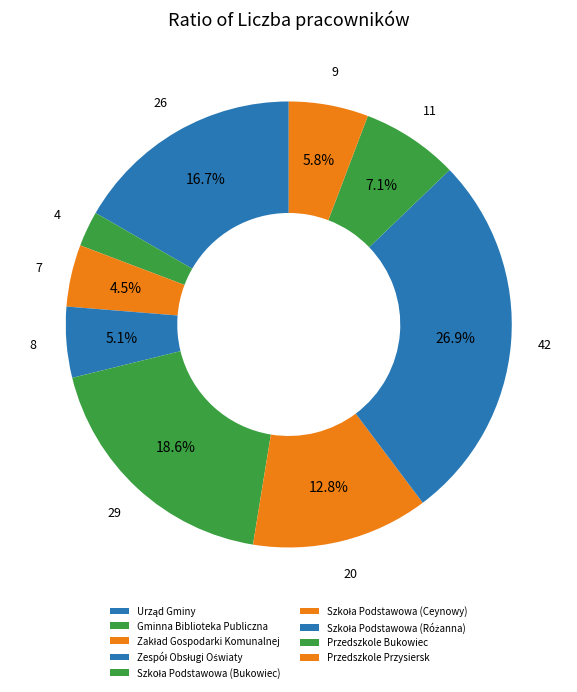

What is the largest slice in the pie chart?

Szkoła Podstawowa (Różanna)